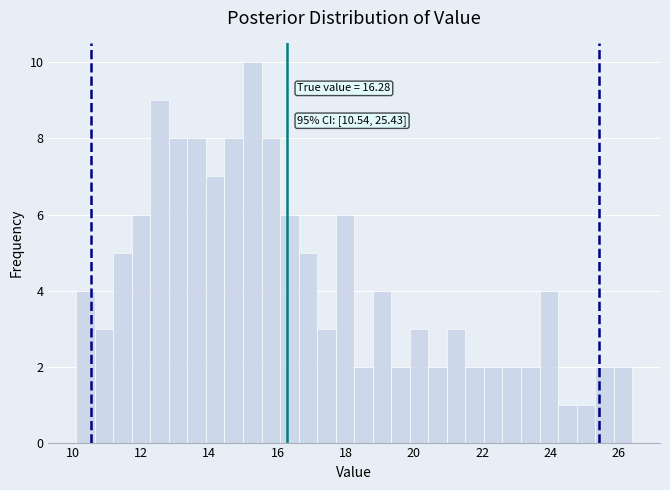

Read against the x-axis, roughly where is the centre of the tallest bar?

15.2